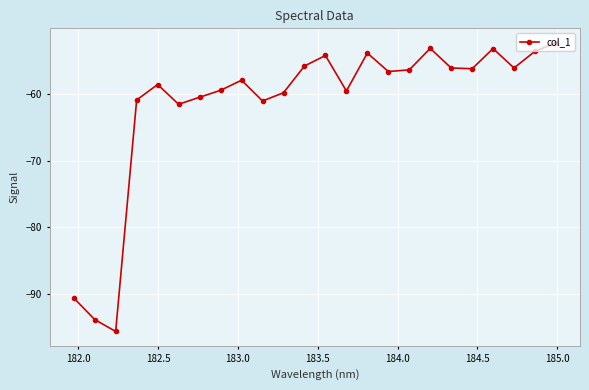

What is the greatest value displayed?

-52.2